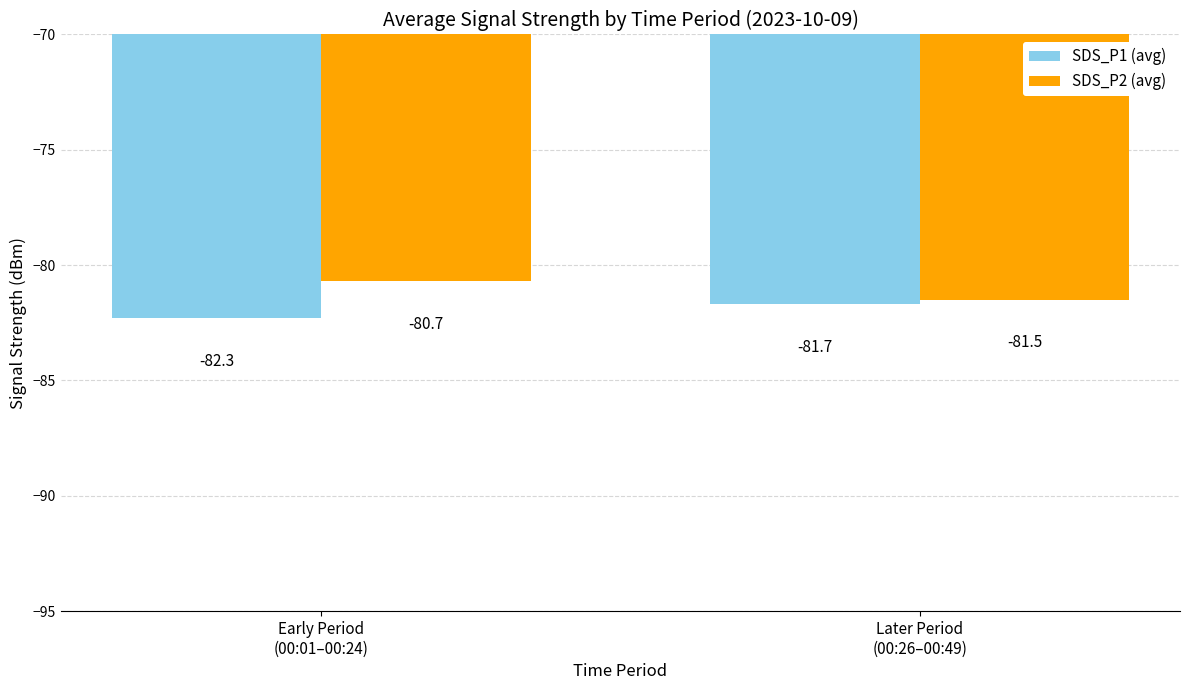

What is the approximate value of SDS_P1 (avg) at Later Period
(00:26–00:49)?

-81.7